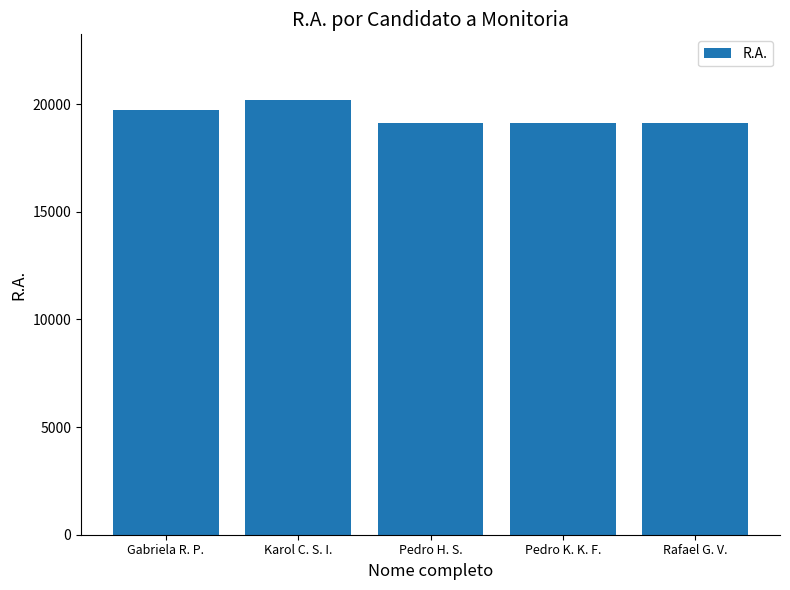

What is the smallest value displayed?

19109